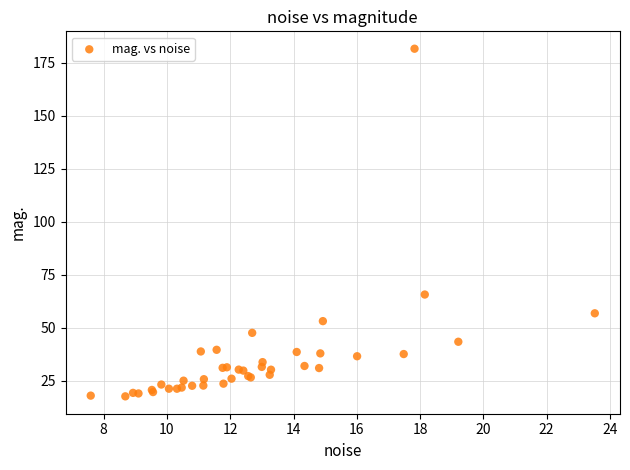

What Y value in the scatter plot is closest to 99?

65.7